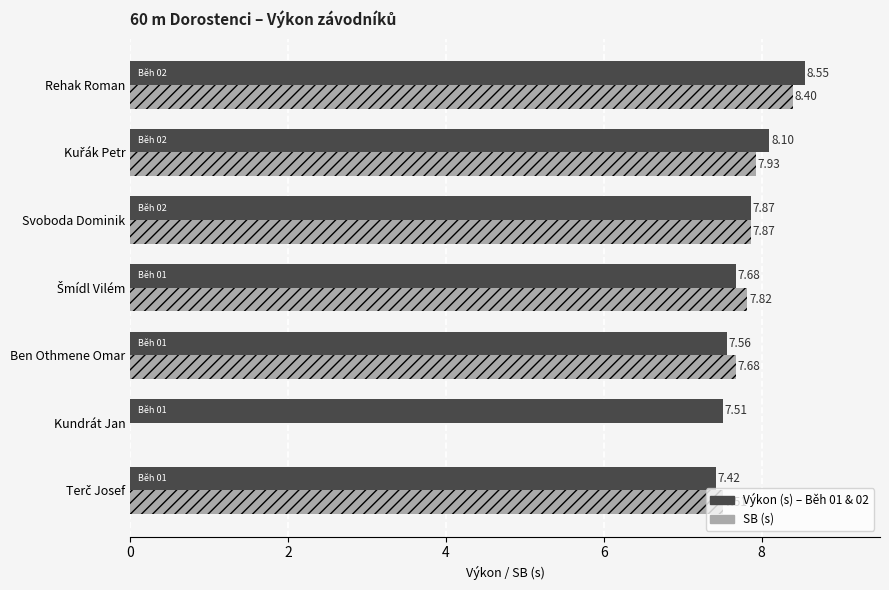

At which category does the chart reach its peak across all series?

Rehak Roman